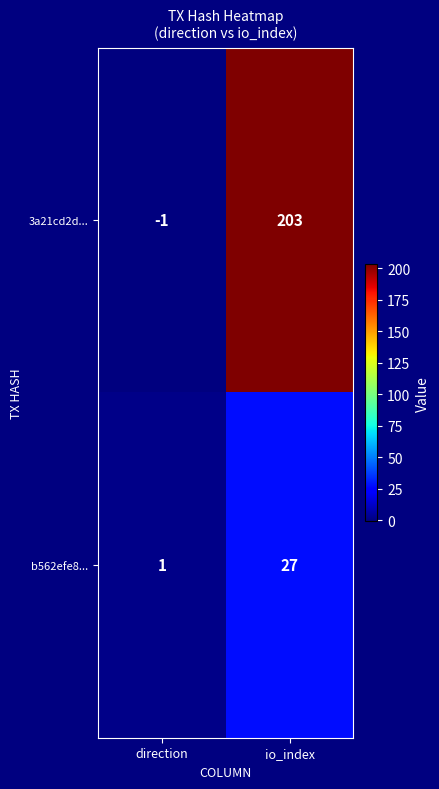

Which series has the largest range (max minus min)?

3a21cd2d...